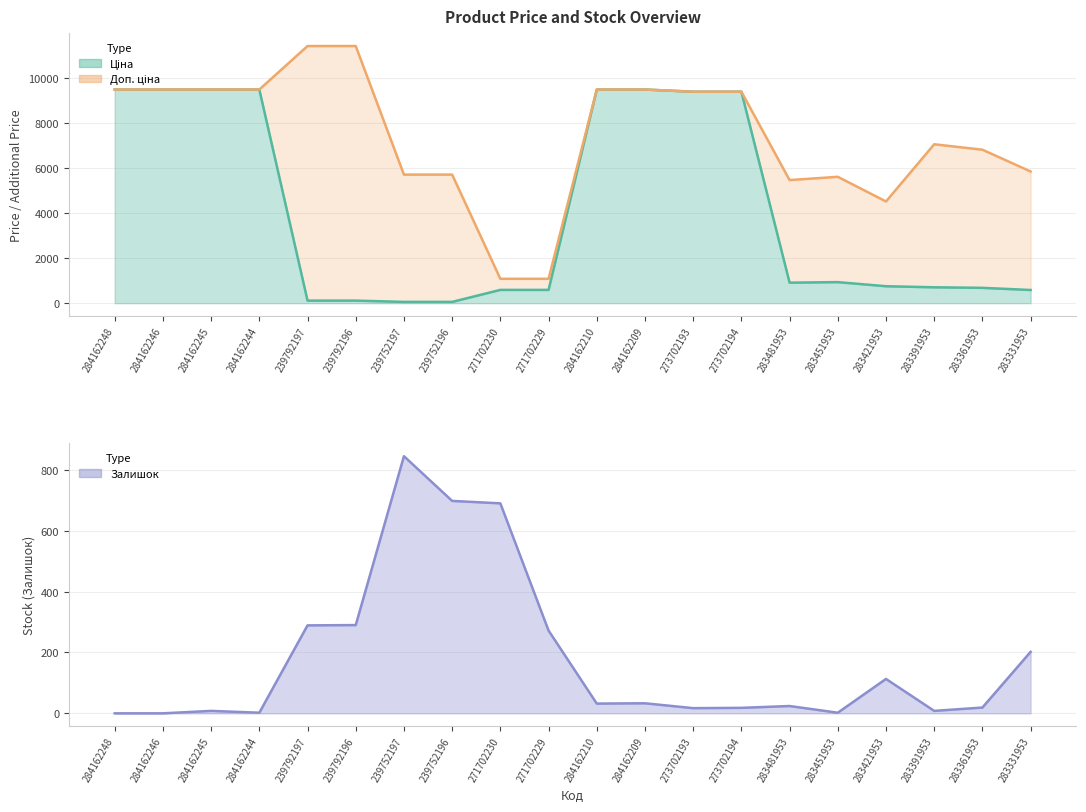

Reading left to right, what are all the values shown in this chart?

Ціна: 284162248=9480.1	284162246=9480.1	284162245=9480.1	284162244=9480.1	239792197=114.1	239792196=114.1	239752197=57.0	239752196=57.0	271702230=589.9	271702229=589.9	284162210=9480.1	284162209=9480.1	273702193=9384.0	273702194=9384.0	283481953=910.4	283451953=934.5	283421953=752.2	283391953=705.1	283361953=681.0	283331953=584.4
Доп. ціна: 284162248=9480.1	284162246=9480.1	284162245=9480.1	284162244=9480.1	239792197=11410.0	239792196=11410.0	239752197=5705.0	239752196=5705.0	271702230=1081.7	271702229=1081.7	284162210=9480.1	284162209=9480.1	273702193=9384.0	273702194=9384.0	283481953=5462.3	283451953=5607.2	283421953=4513.3	283391953=7051.3	283361953=6809.8	283331953=5843.9
Залишок: 284162248=0.0	284162246=0.0	284162245=8.0	284162244=2.0	239792197=289.0	239792196=290.0	239752197=845.0	239752196=698.0	271702230=690.0	271702229=272.0	284162210=32.0	284162209=33.0	273702193=17.0	273702194=18.0	283481953=24.0	283451953=2.0	283421953=113.0	283391953=8.0	283361953=19.0	283331953=202.0